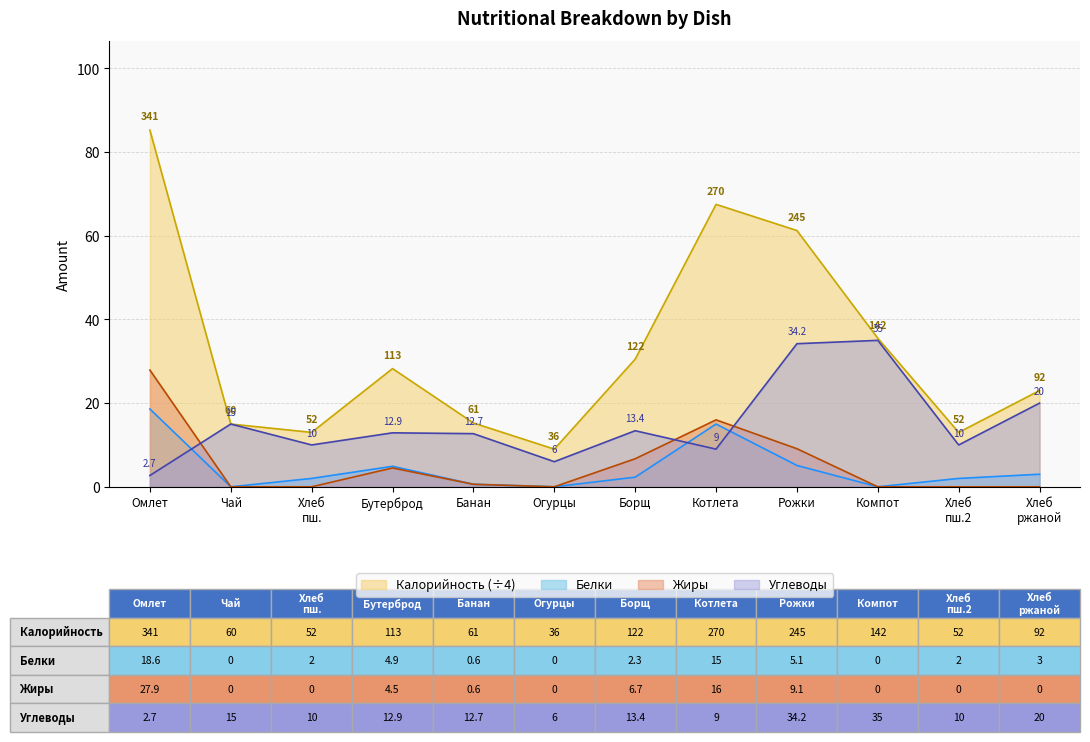

What is the difference between the maximum and second lowest values in the Жиры series?

27.9